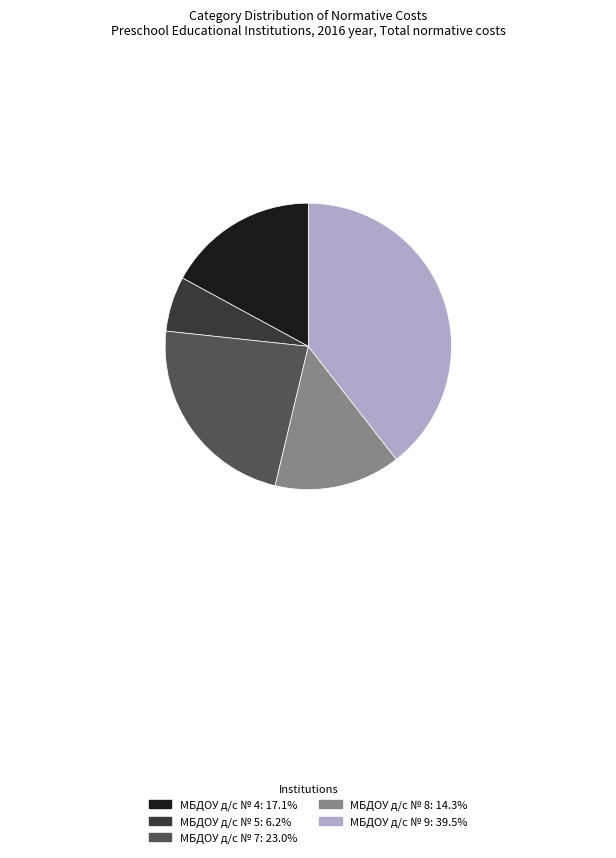

Between МБДОУ д/с № 7 and МБДОУ д/с № 4, which is larger?

МБДОУ д/с № 7